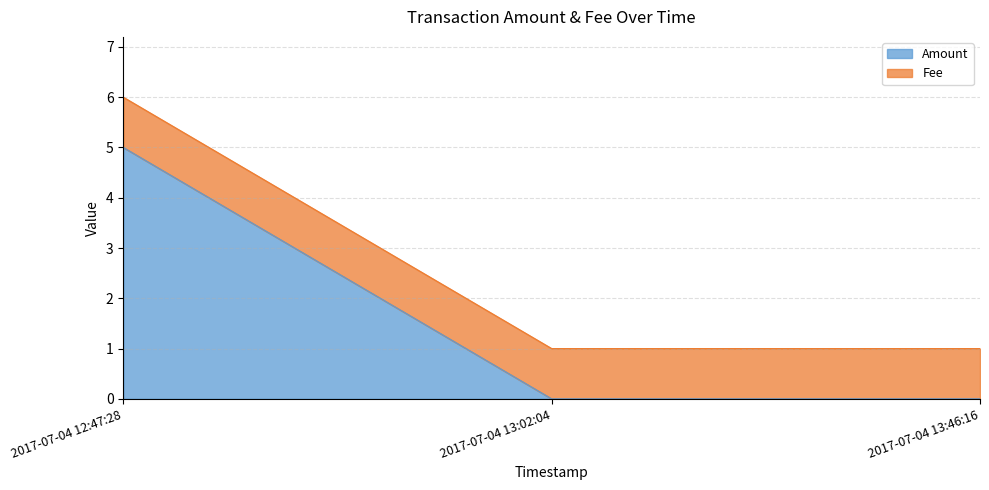

At which category is the sum across all series the highest?

2017-07-04 12:47:28